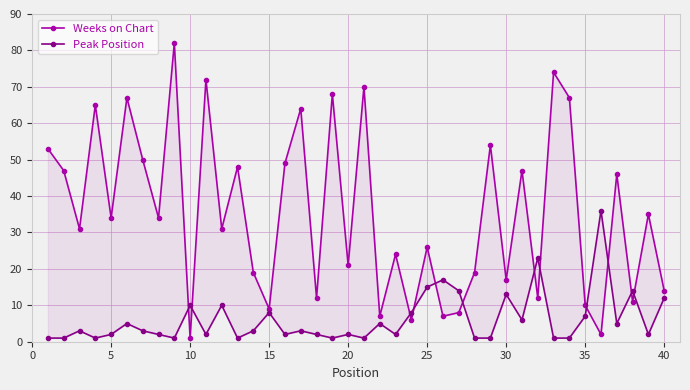

Reading right to left, extract all data points from this chart.

Weeks on Chart: 14	35	11	46	2	10	67	74	12	47	17	54	19	8	7	26	6	24	7	70	21	68	12	64	49	9	19	48	31	72	1	82	34	50	67	34	65	31	47	53
Peak Position: 12	2	14	5	36	7	1	1	23	6	13	1	1	14	17	15	8	2	5	1	2	1	2	3	2	8	3	1	10	2	10	1	2	3	5	2	1	3	1	1